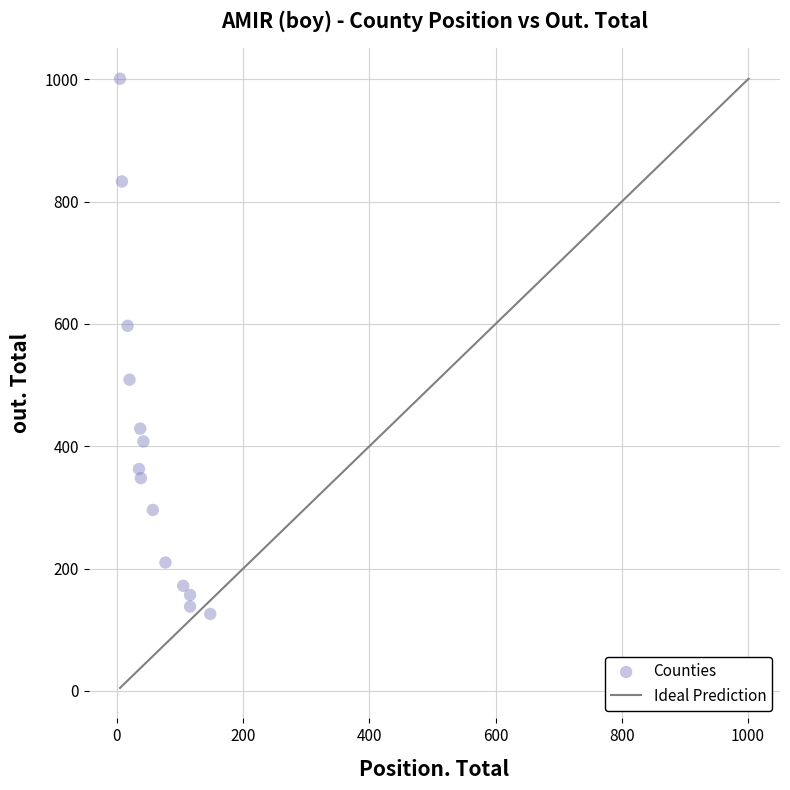

What Y value in the scatter plot is closest to 563?

597